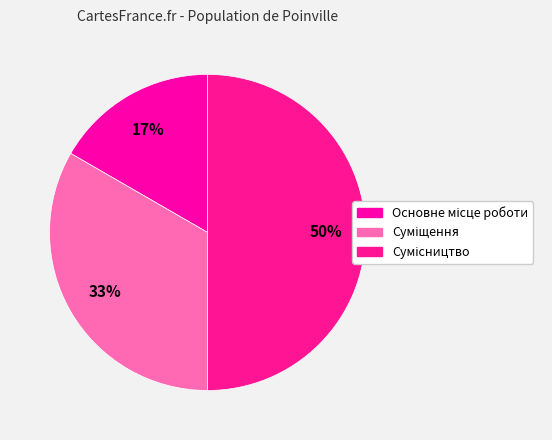

How many slices are in this pie chart?

3